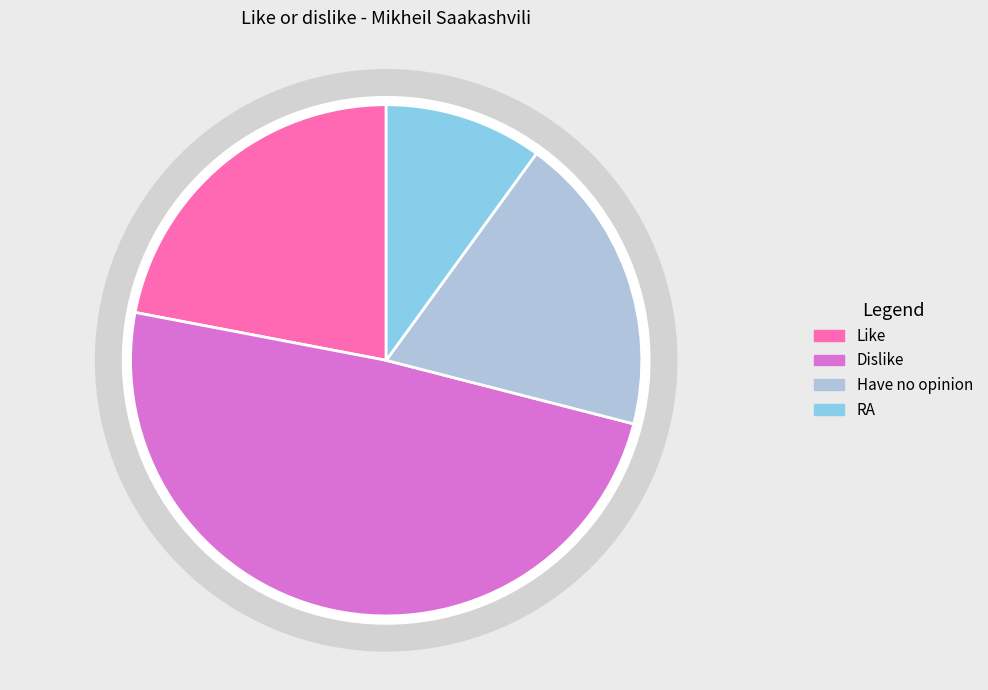

What is the largest slice in the pie chart?

Dislike